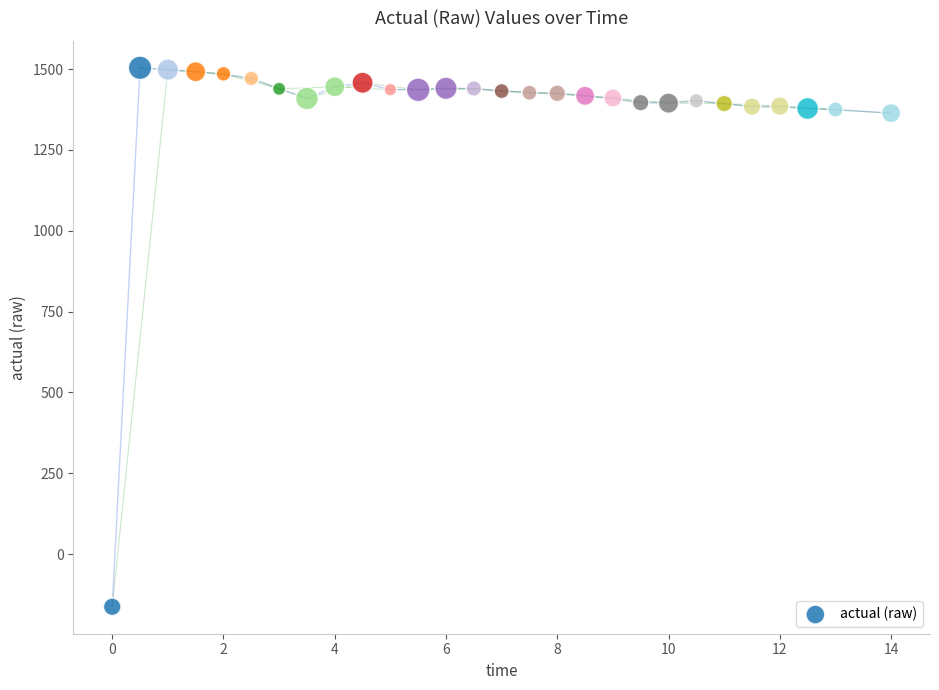

What is the range of Y values (max minus min)?

1667.3